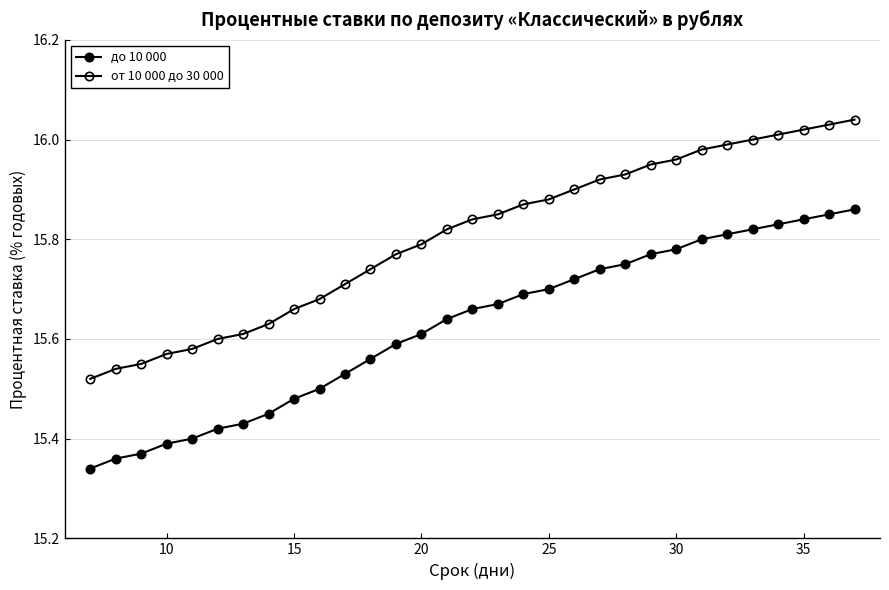

How many lines are shown in the chart?

2